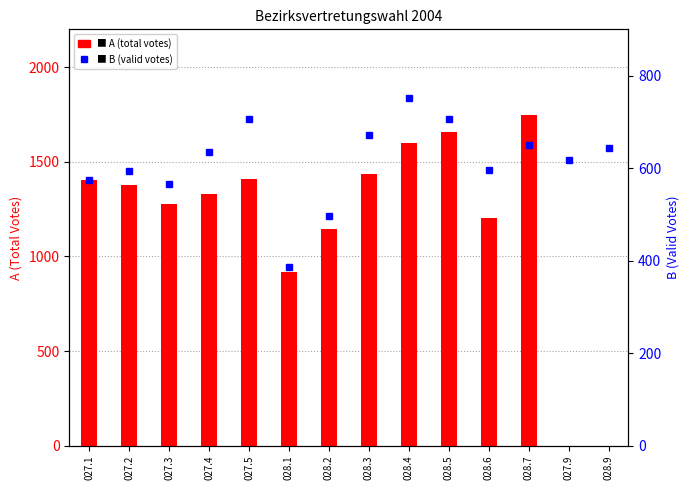

Is the value of B at 028.6 greater than the value of A at 027.2?

No